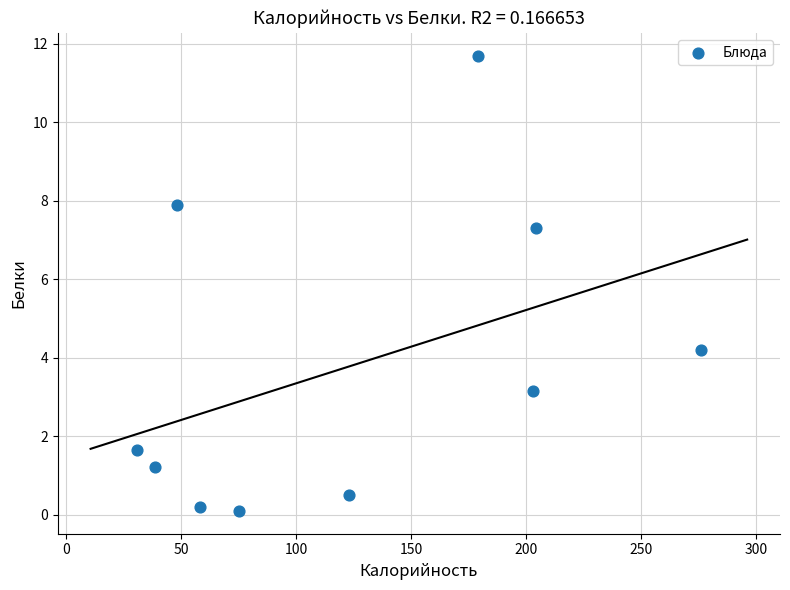

What Y value in the scatter plot is closest to 5?

4.2